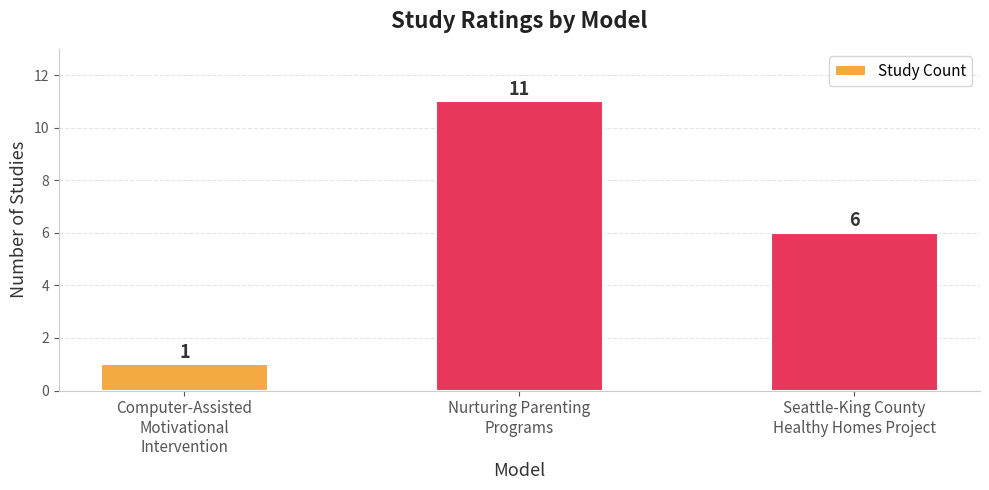

At which category does the chart reach its peak across all series?

Nurturing Parenting
Programs